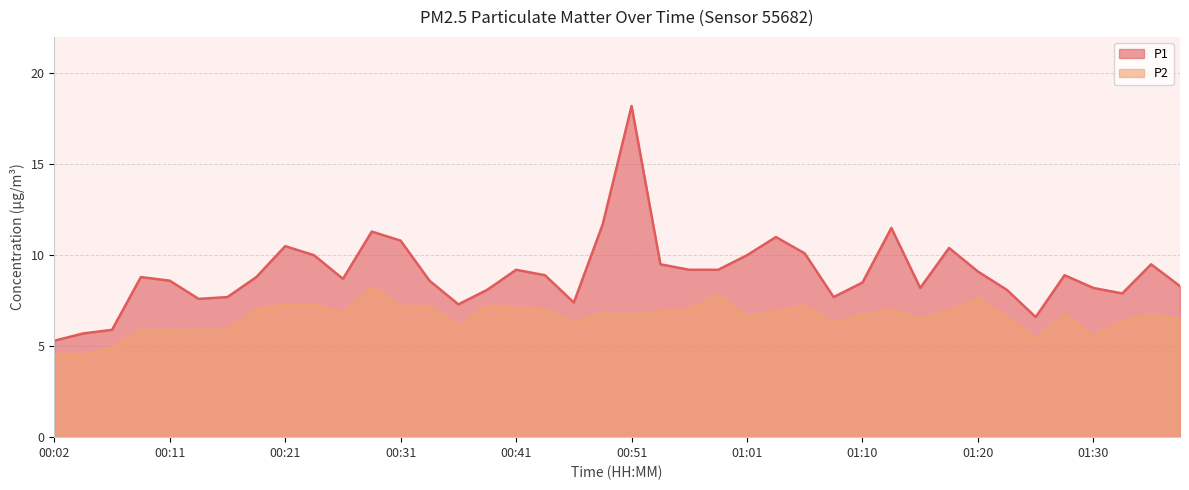

What is the sum of the P1 values at 00:56 and 01:06?

19.3